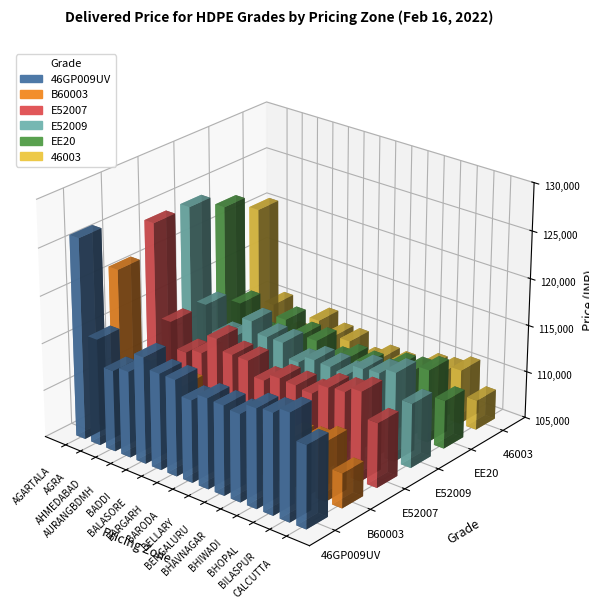

Rank the categories by E52007 value from lowest to highest.

AHMEDABAD, BARODA, CALCUTTA, AURANGBDMH, BHAVNAGAR, BENGALURU, BELLARY, BARGARH, BALASORE, BHIWADI, BHOPAL, BADDI, AGRA, BILASPUR, AGARTALA